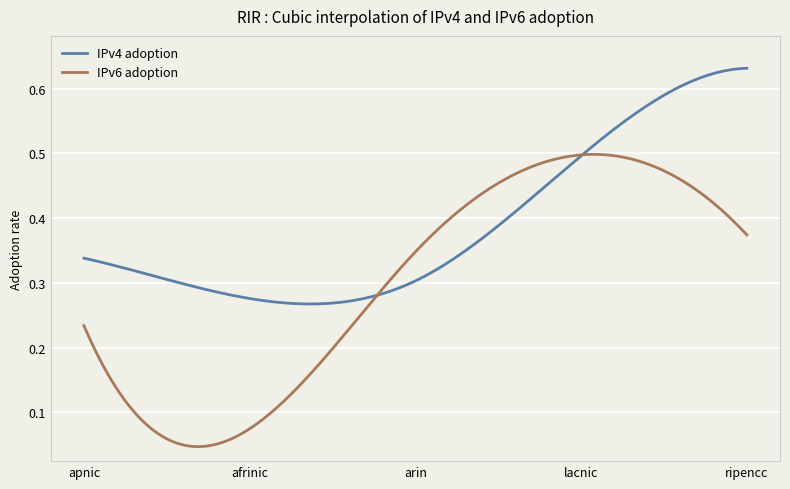

Which series has the largest total across all categories?

IPv4 adoption